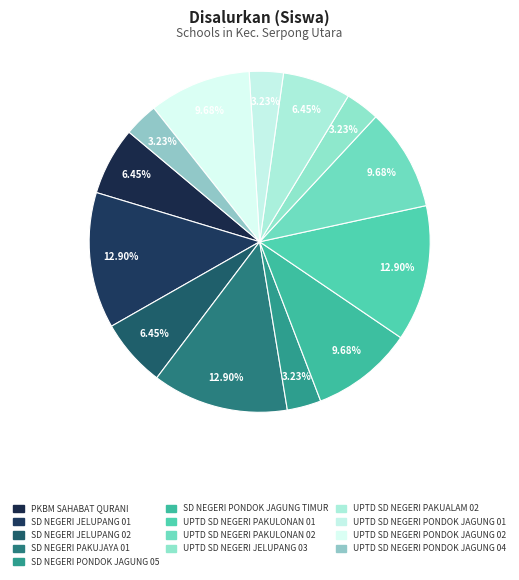

Count the number of slices in the pie.

13